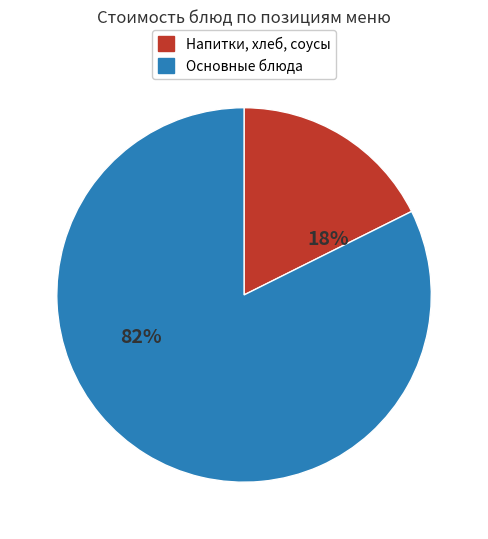

Is there a majority slice in this chart?

Yes